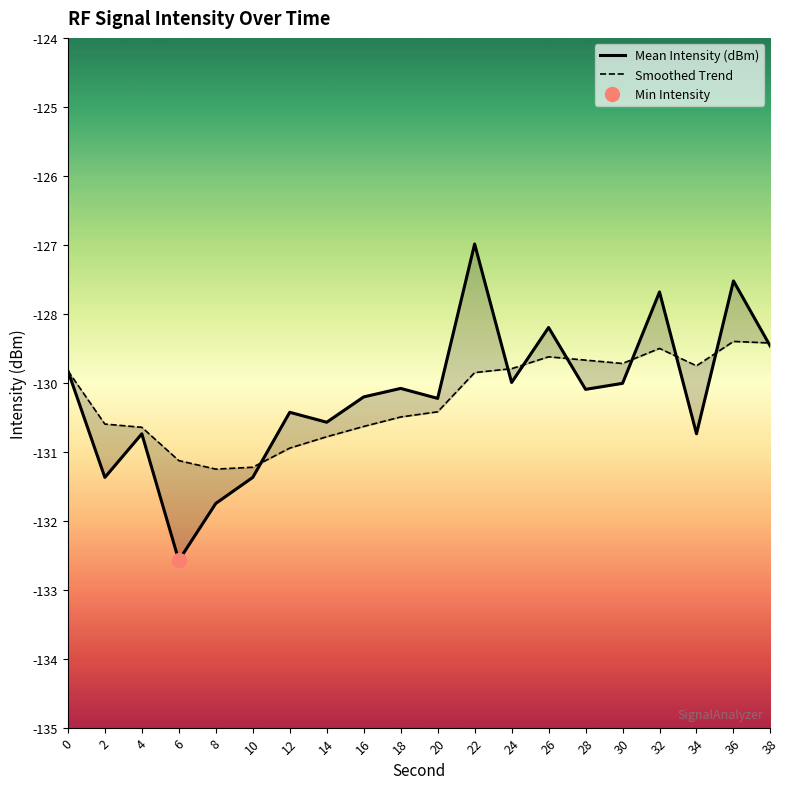

What is the total value across all series at 2?

-261.2